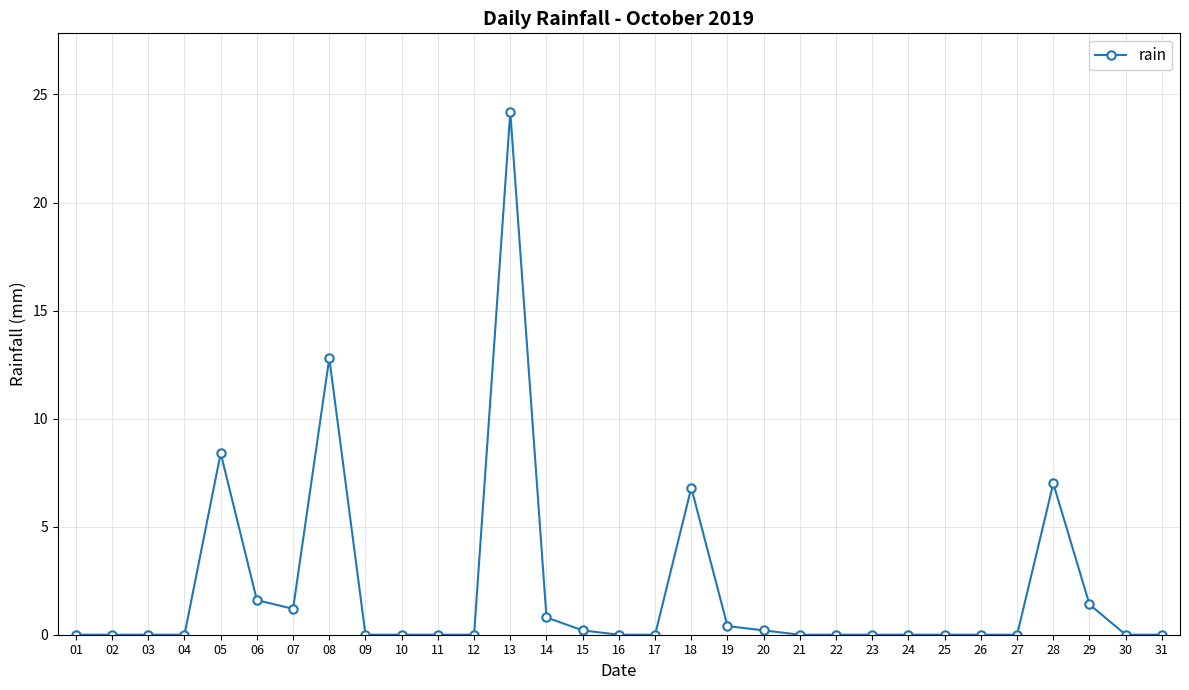

At which category does the chart reach its peak across all series?

13